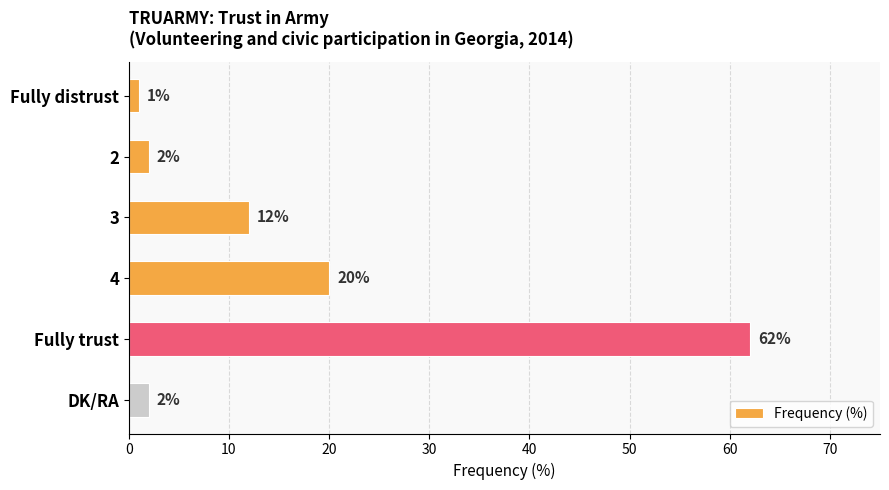

Reading top to bottom, transcribe all the data shown in this chart.

1	2	12	20	62	2